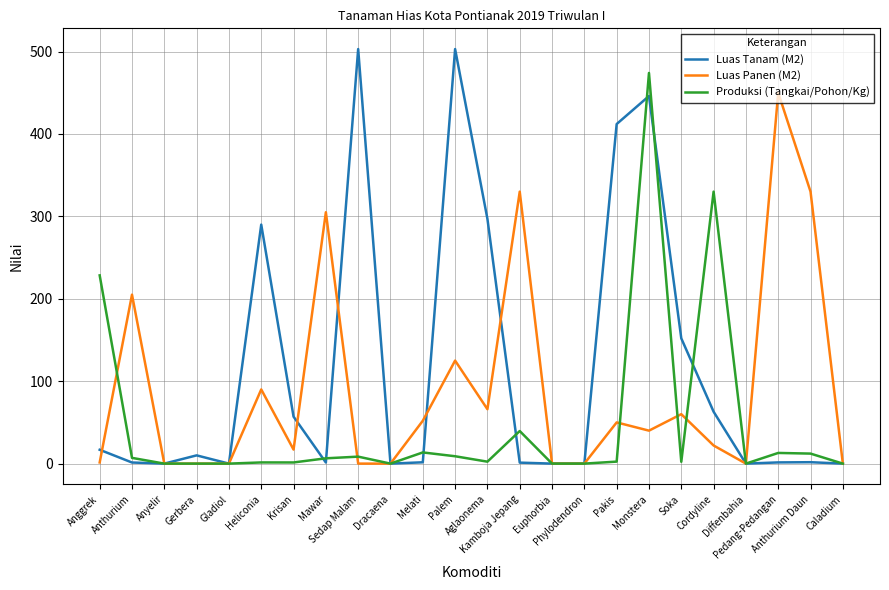

Between which two adjacent categories do Produksi (Tangkai/Pohon/Kg) and Luas Panen (M2) first intersect?

Anggrek and Anthurium